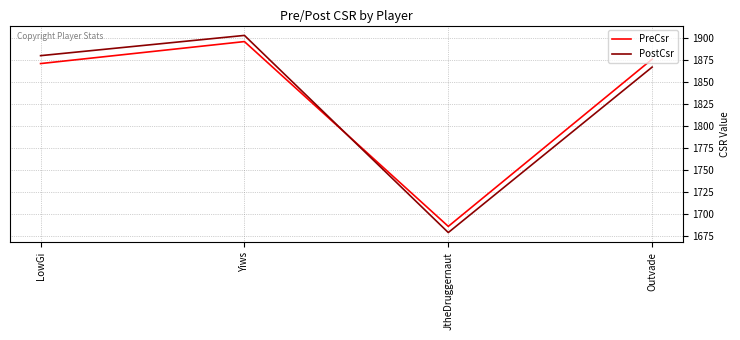

Between JtheDruggernaut and Outvade, which series saw the biggest shift?

PreCsr